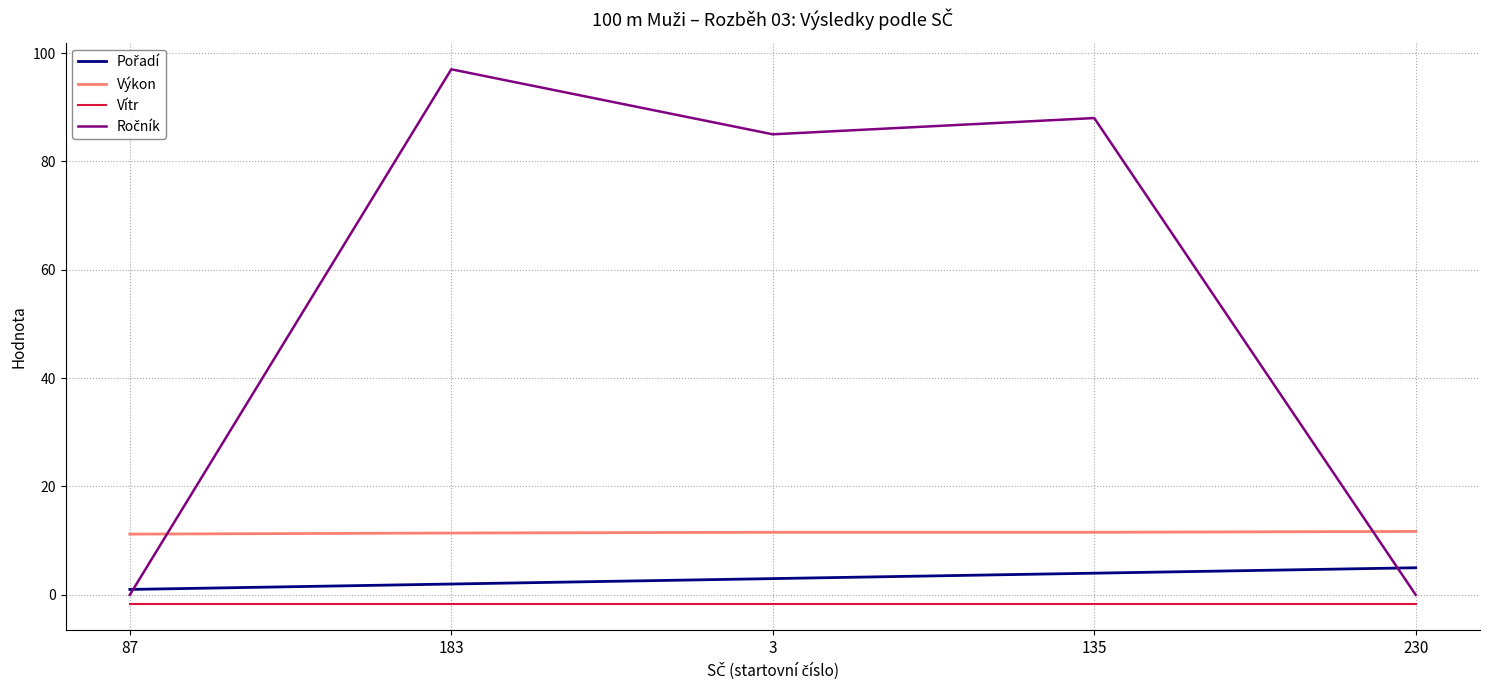

Is it true that Vítr equals -1.6 at 87?

True